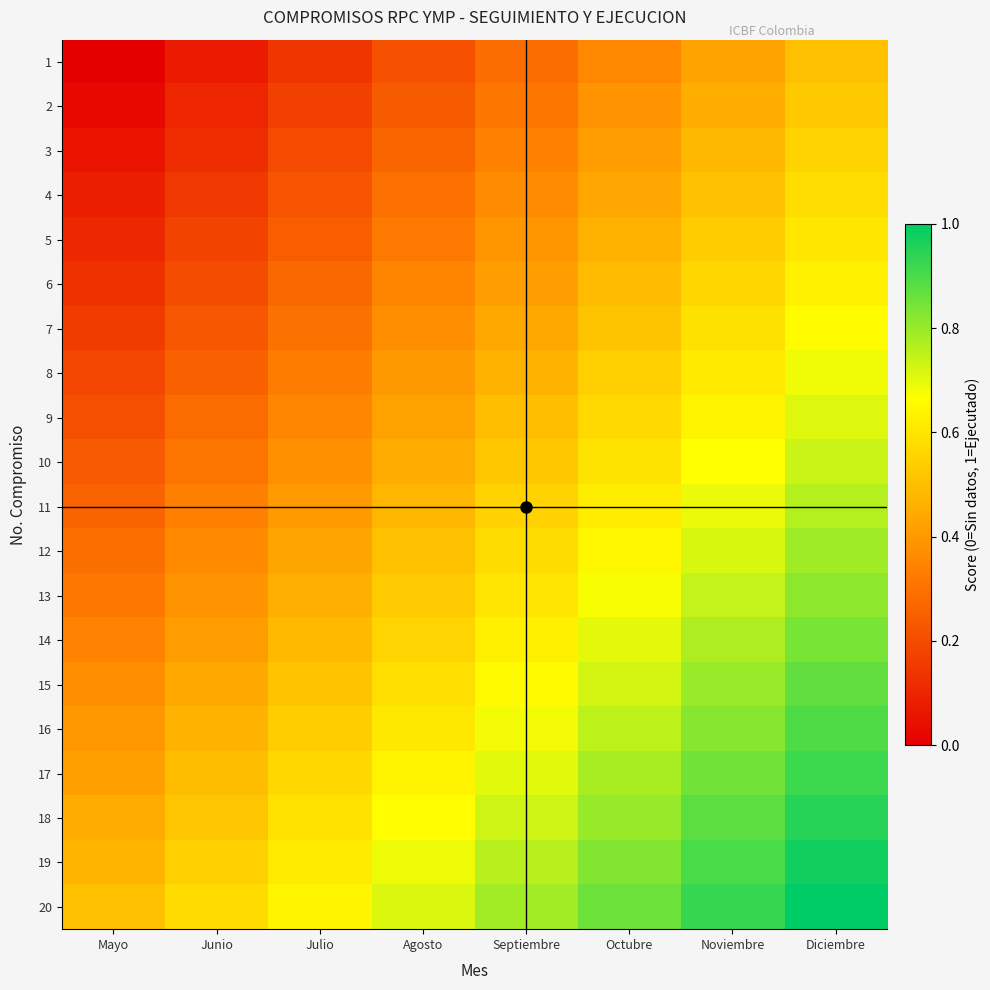

Reading left to right, extract all data points from this chart.

1: Mayo=0.0	Junio=0.1	Julio=0.1	Agosto=0.2	Septiembre=0.3	Octubre=0.4	Noviembre=0.4	Diciembre=0.5
2: Mayo=0.0	Junio=0.1	Julio=0.2	Agosto=0.2	Septiembre=0.3	Octubre=0.4	Noviembre=0.5	Diciembre=0.5
3: Mayo=0.1	Junio=0.1	Julio=0.2	Agosto=0.3	Septiembre=0.3	Octubre=0.4	Noviembre=0.5	Diciembre=0.6
4: Mayo=0.1	Junio=0.2	Julio=0.2	Agosto=0.3	Septiembre=0.4	Octubre=0.4	Noviembre=0.5	Diciembre=0.6
5: Mayo=0.1	Junio=0.2	Julio=0.2	Agosto=0.3	Septiembre=0.4	Octubre=0.5	Noviembre=0.5	Diciembre=0.6
6: Mayo=0.1	Junio=0.2	Julio=0.3	Agosto=0.3	Septiembre=0.4	Octubre=0.5	Noviembre=0.6	Diciembre=0.6
7: Mayo=0.2	Junio=0.2	Julio=0.3	Agosto=0.4	Septiembre=0.4	Octubre=0.5	Noviembre=0.6	Diciembre=0.7
8: Mayo=0.2	Junio=0.3	Julio=0.3	Agosto=0.4	Septiembre=0.5	Octubre=0.5	Noviembre=0.6	Diciembre=0.7
9: Mayo=0.2	Junio=0.3	Julio=0.4	Agosto=0.4	Septiembre=0.5	Octubre=0.6	Noviembre=0.6	Diciembre=0.7
10: Mayo=0.2	Junio=0.3	Julio=0.4	Agosto=0.5	Septiembre=0.5	Octubre=0.6	Noviembre=0.7	Diciembre=0.7
11: Mayo=0.3	Junio=0.3	Julio=0.4	Agosto=0.5	Septiembre=0.5	Octubre=0.6	Noviembre=0.7	Diciembre=0.8
12: Mayo=0.3	Junio=0.4	Julio=0.4	Agosto=0.5	Septiembre=0.6	Octubre=0.6	Noviembre=0.7	Diciembre=0.8
13: Mayo=0.3	Junio=0.4	Julio=0.5	Agosto=0.5	Septiembre=0.6	Octubre=0.7	Noviembre=0.7	Diciembre=0.8
14: Mayo=0.3	Junio=0.4	Julio=0.5	Agosto=0.6	Septiembre=0.6	Octubre=0.7	Noviembre=0.8	Diciembre=0.8
15: Mayo=0.4	Junio=0.4	Julio=0.5	Agosto=0.6	Septiembre=0.7	Octubre=0.7	Noviembre=0.8	Diciembre=0.9
16: Mayo=0.4	Junio=0.5	Julio=0.5	Agosto=0.6	Septiembre=0.7	Octubre=0.8	Noviembre=0.8	Diciembre=0.9
17: Mayo=0.4	Junio=0.5	Julio=0.6	Agosto=0.6	Septiembre=0.7	Octubre=0.8	Noviembre=0.8	Diciembre=0.9
18: Mayo=0.4	Junio=0.5	Julio=0.6	Agosto=0.7	Septiembre=0.7	Octubre=0.8	Noviembre=0.9	Diciembre=0.9
19: Mayo=0.5	Junio=0.5	Julio=0.6	Agosto=0.7	Septiembre=0.8	Octubre=0.8	Noviembre=0.9	Diciembre=1.0
20: Mayo=0.5	Junio=0.6	Julio=0.6	Agosto=0.7	Septiembre=0.8	Octubre=0.9	Noviembre=0.9	Diciembre=1.0